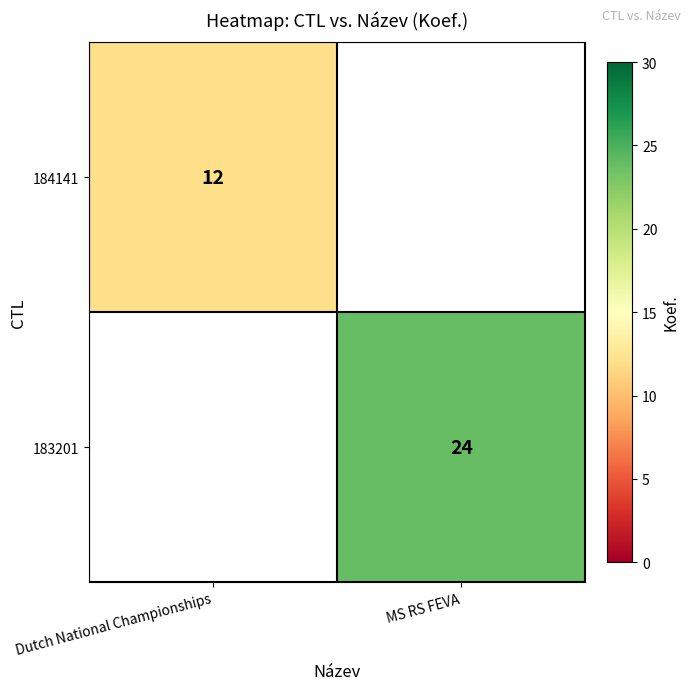

The 183201 series shows 24 at MS RS FEVA. True or false?

True